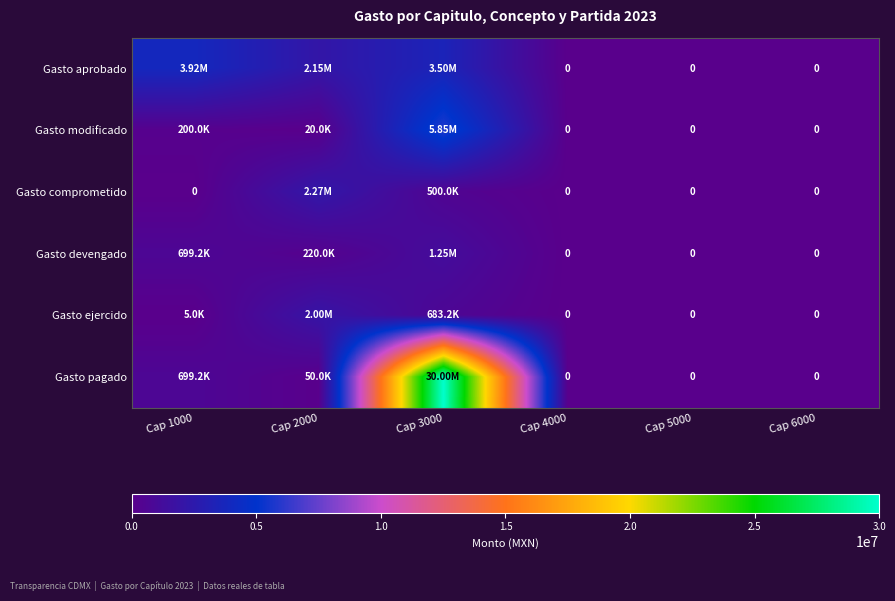

At which label does Gasto aprobado reach its minimum?

Cap 4000